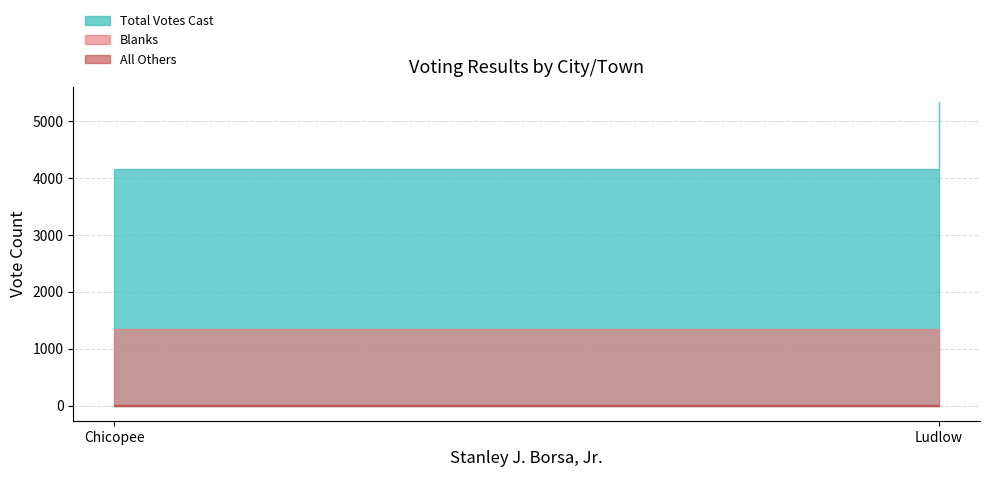

How many lines are shown in the chart?

3